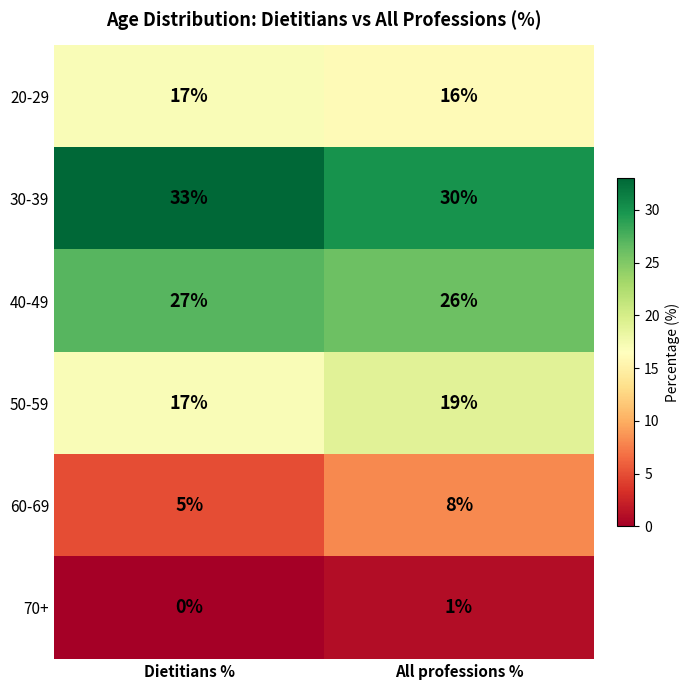

List the series in order of their peak value, lowest first.

70+, 60-69, 20-29, 50-59, 40-49, 30-39